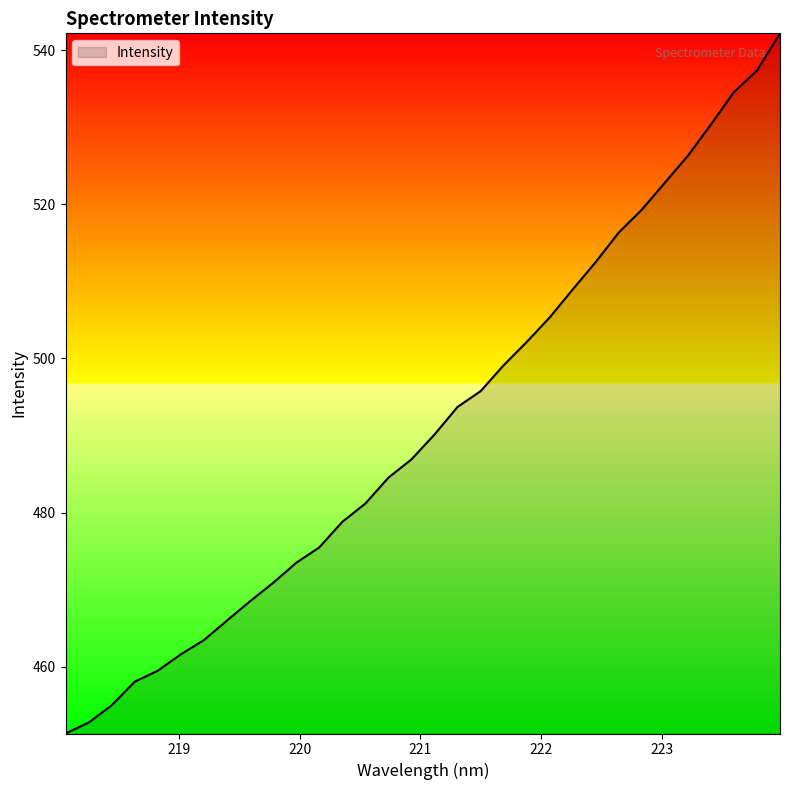

What is the smallest value displayed?

451.3